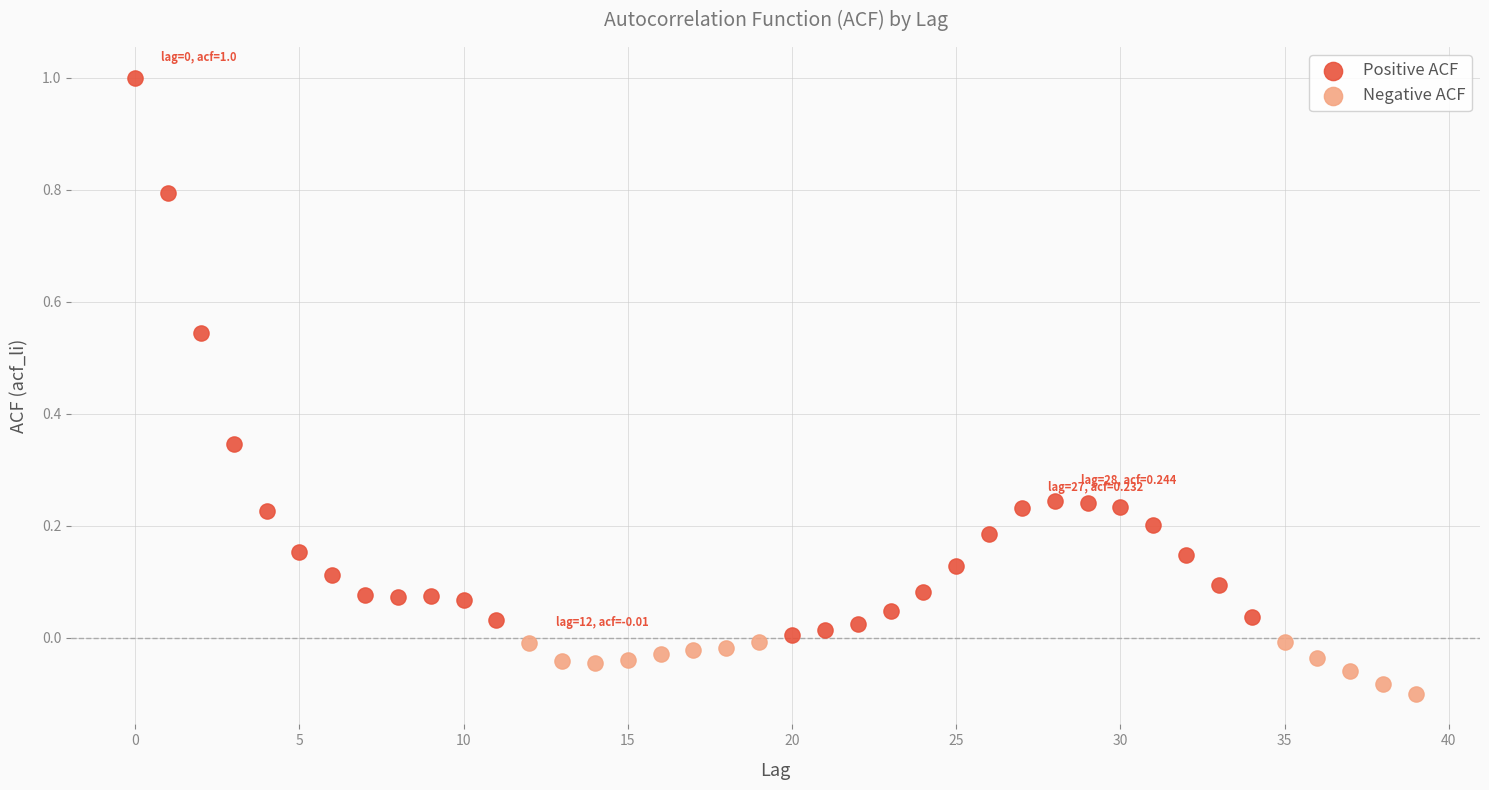

Which series has the largest Y range (max minus min)?

Positive ACF